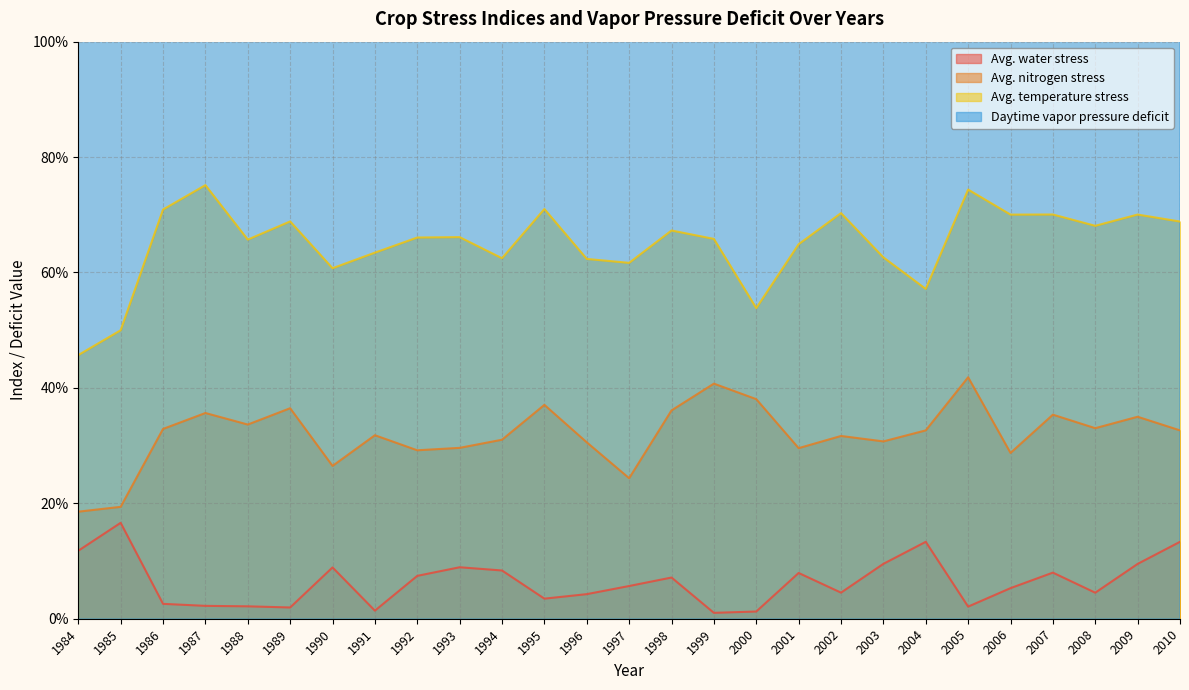

Rank the series by their average value, from highest to lowest.

Daytime vapor pressure deficit, Avg. temperature stress, Avg. nitrogen stress, Avg. water stress